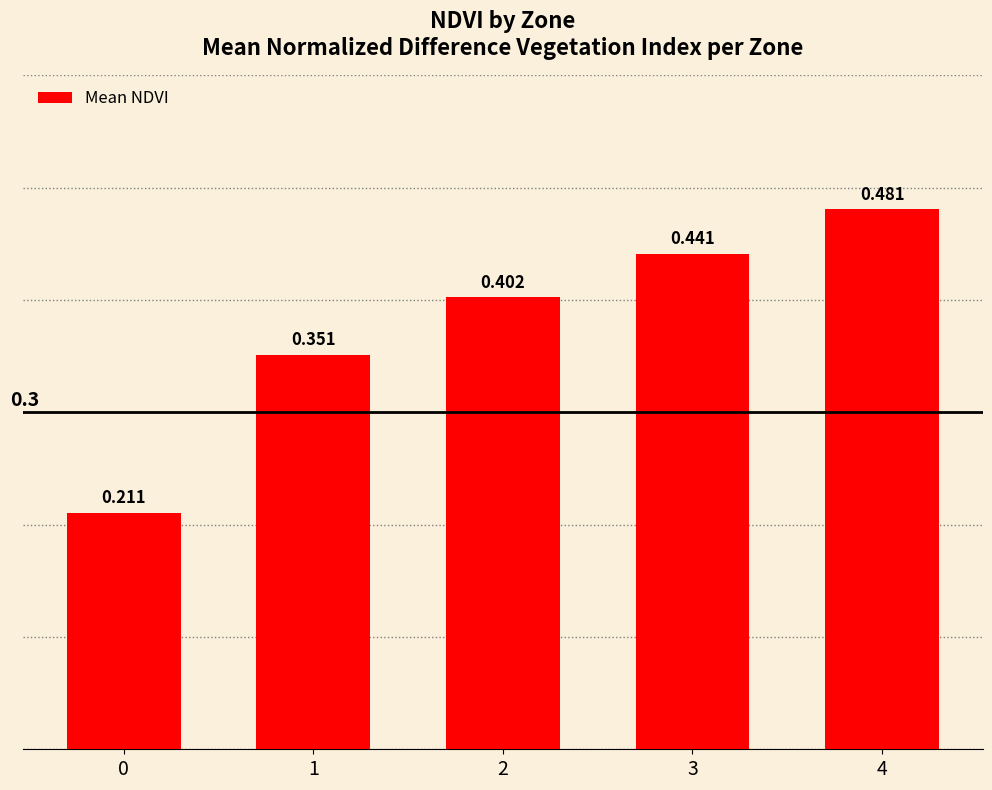

The value at 0 is 0.3. True or false?

False